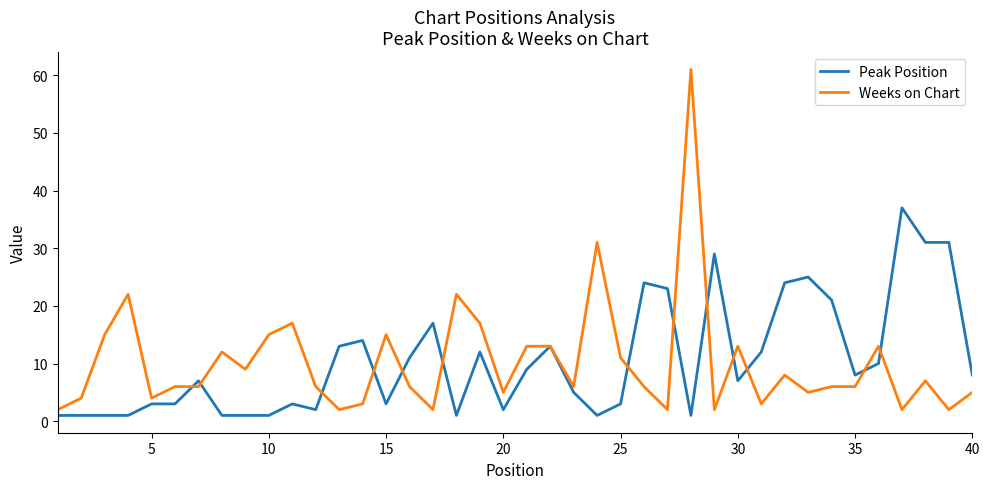

List the series in order of their peak value, highest first.

Weeks on Chart, Peak Position